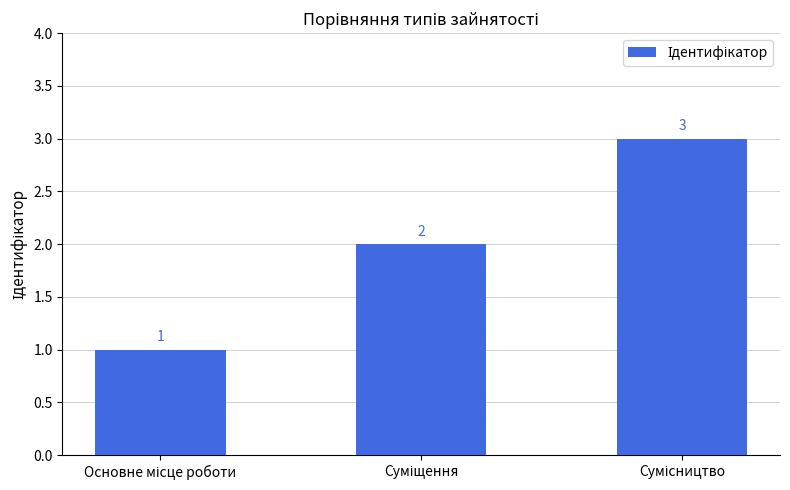

Count the number of data series in this chart.

1